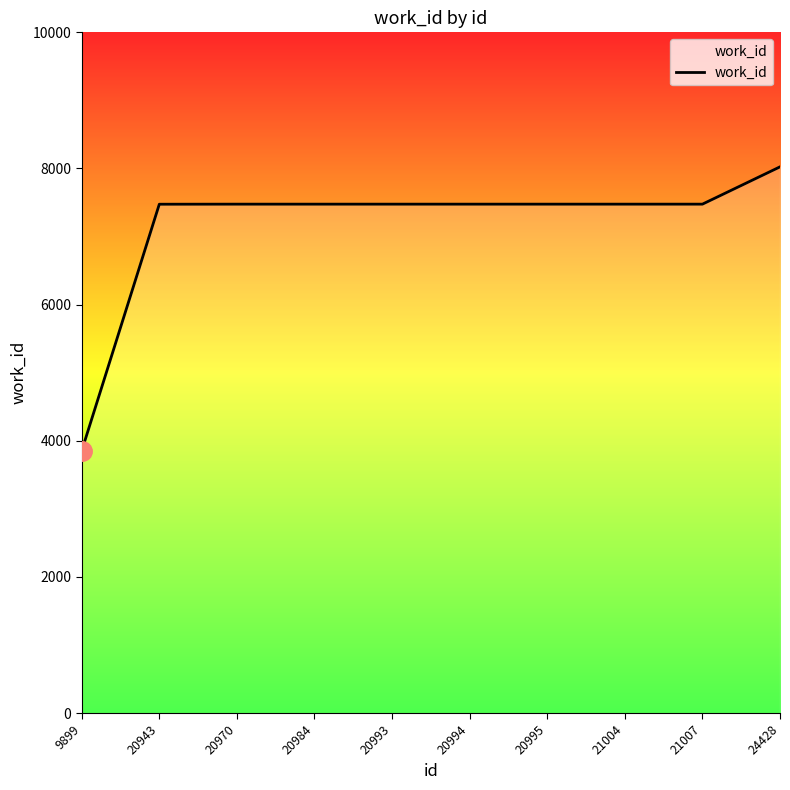

What value does the data have at 20984?

7476